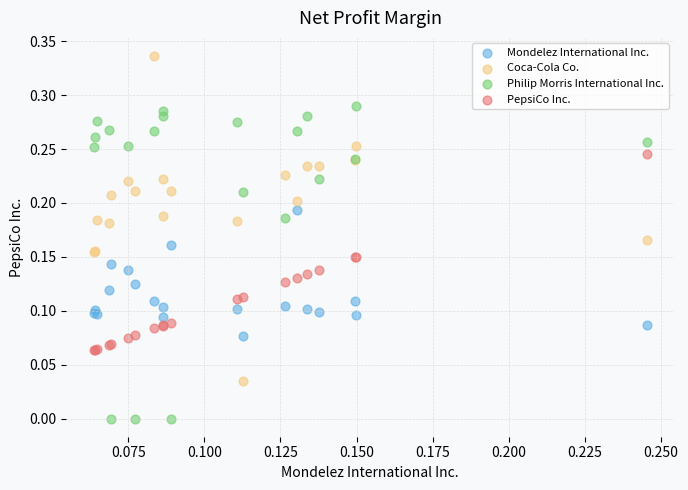

Which series has the largest Y range (max minus min)?

Coca-Cola Co.